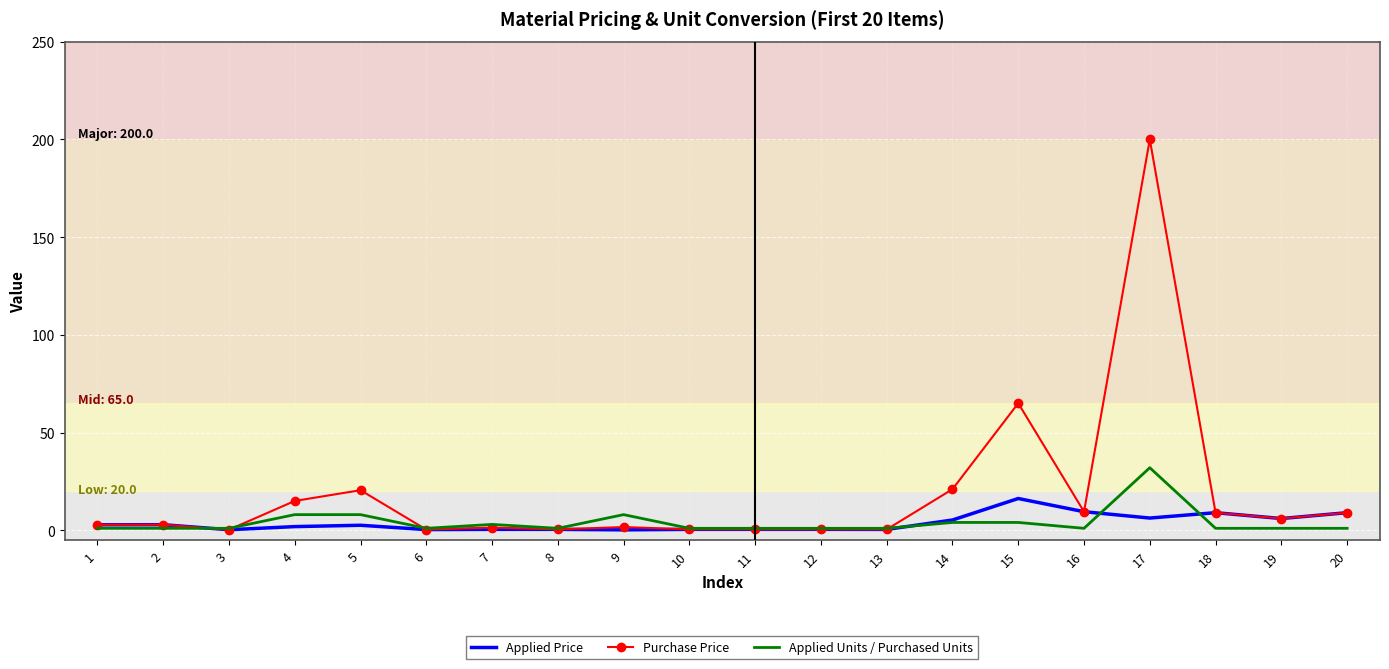

True or false: Applied Units / Purchased Units and Applied Price intersect in this chart.

True